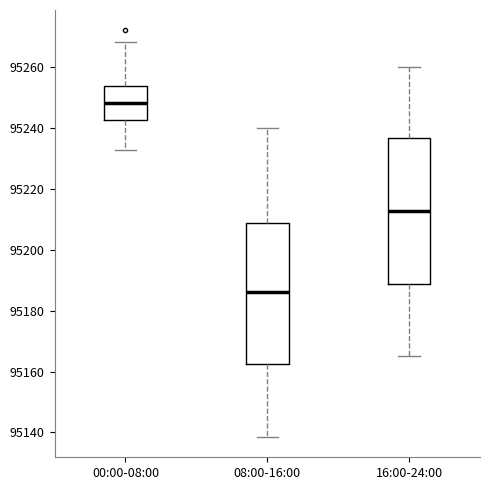

Reading left to right, read every box against the y-axis: the position of its median line, the range the box covers, and the ends of its whiskers. The values are not printed on the chart, so give them approximately, as read against the axis.

00:00-08:00: median 95248, box 95242 to 95254, whiskers 95232 to 95268
08:00-16:00: median 95186, box 95162 to 95208, whiskers 95138 to 95240
16:00-24:00: median 95212, box 95188 to 95236, whiskers 95166 to 95260